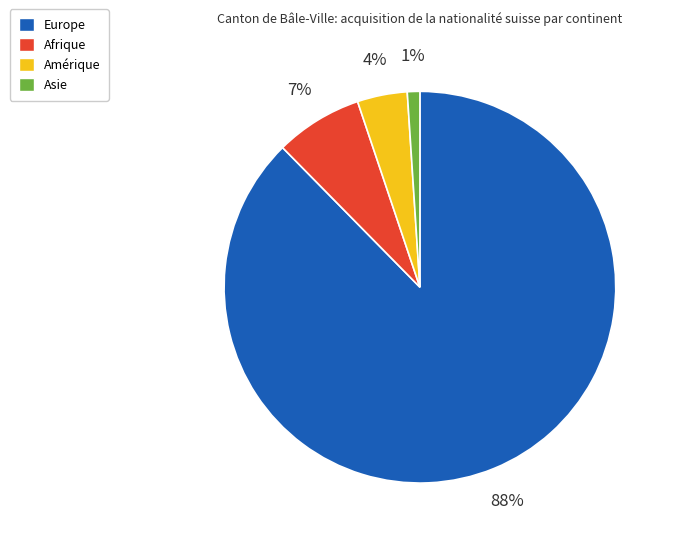

Which slice is the smallest?

Asie